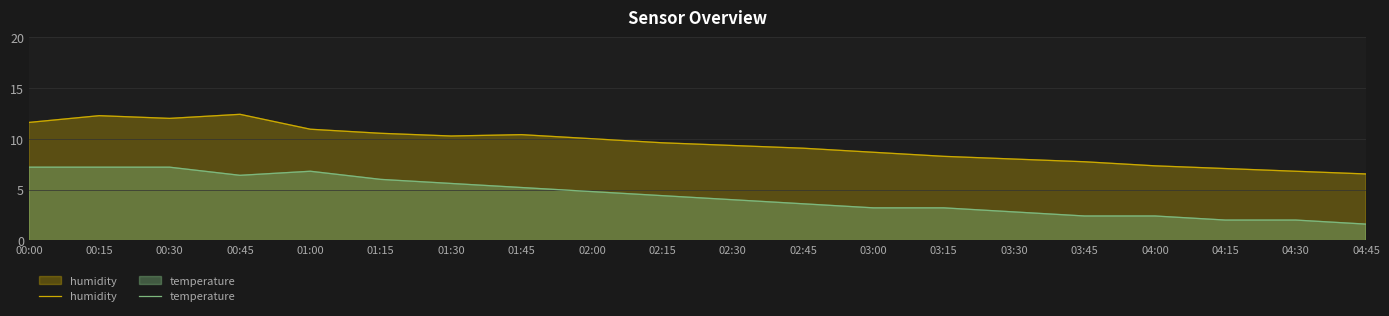

What is the label of the 9th point from the left?

02:00